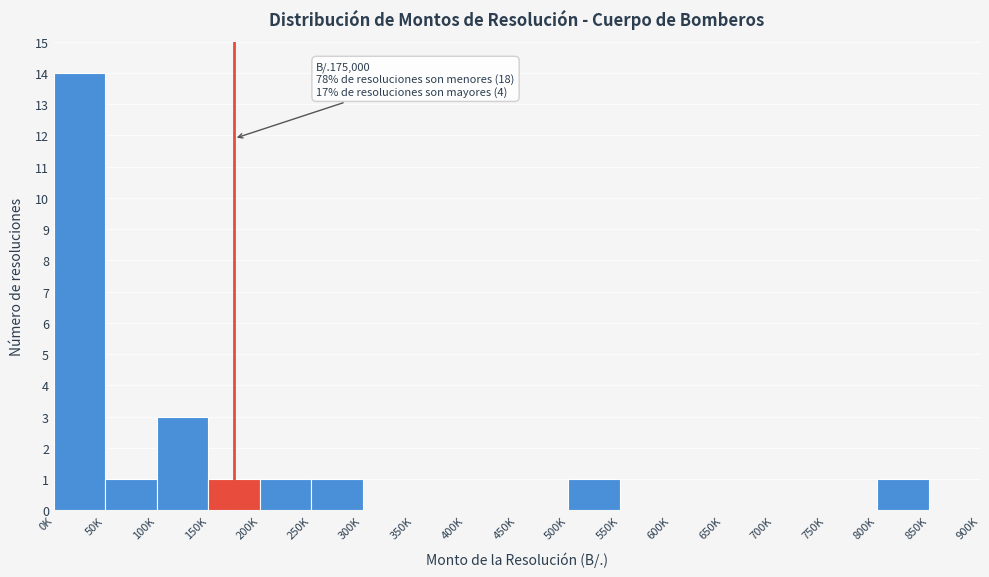

Reading left to right, transcribe all the data shown in this chart.

0K=14	50K=1	100K=3	150K=1	200K=1	250K=1	300K=0	350K=0	400K=0	450K=0	500K=1	550K=0	600K=0	650K=0	700K=0	750K=0	800K=1	850K=0